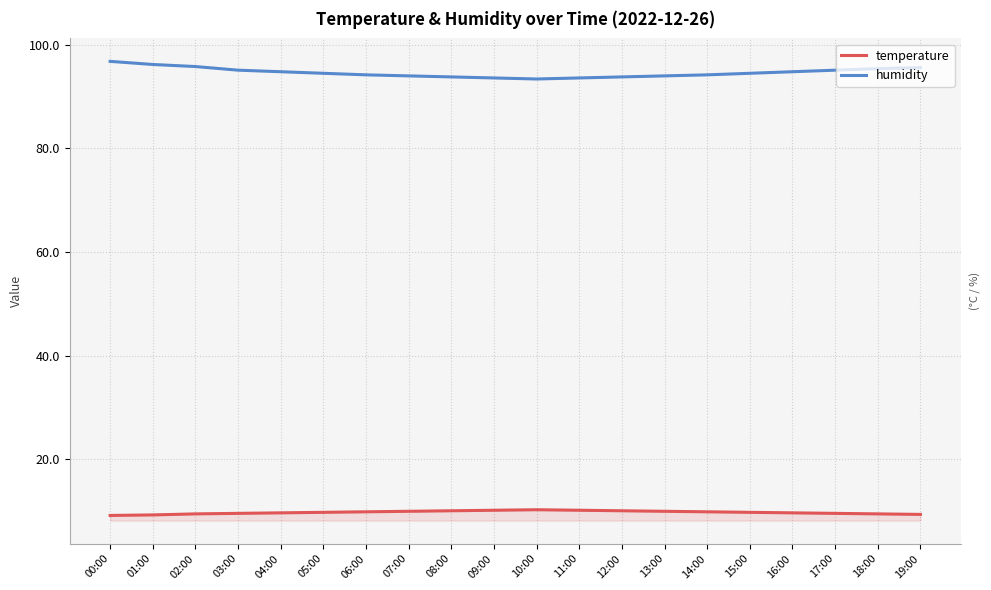

How many categories are shown in the chart?

20